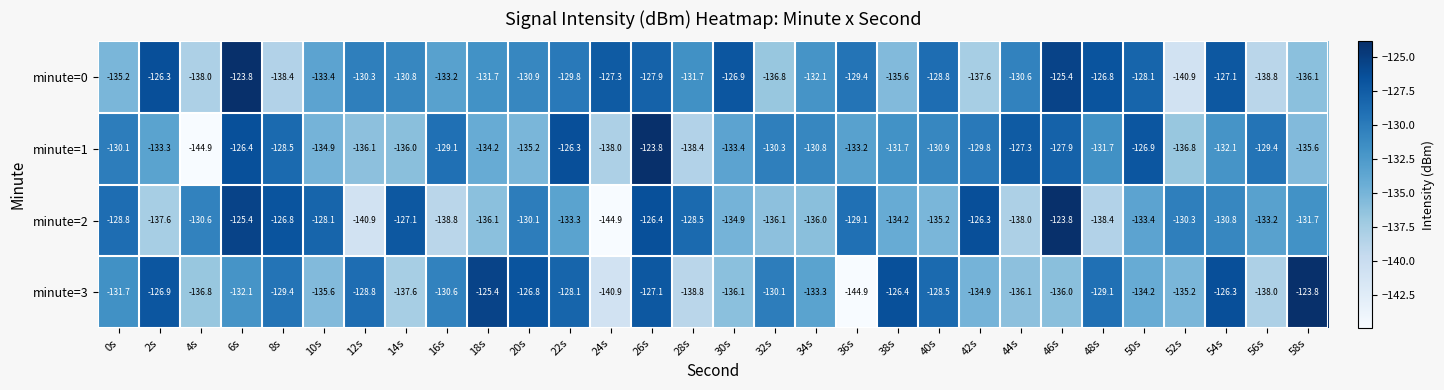

What is the total value across all series at 0s?

-525.8